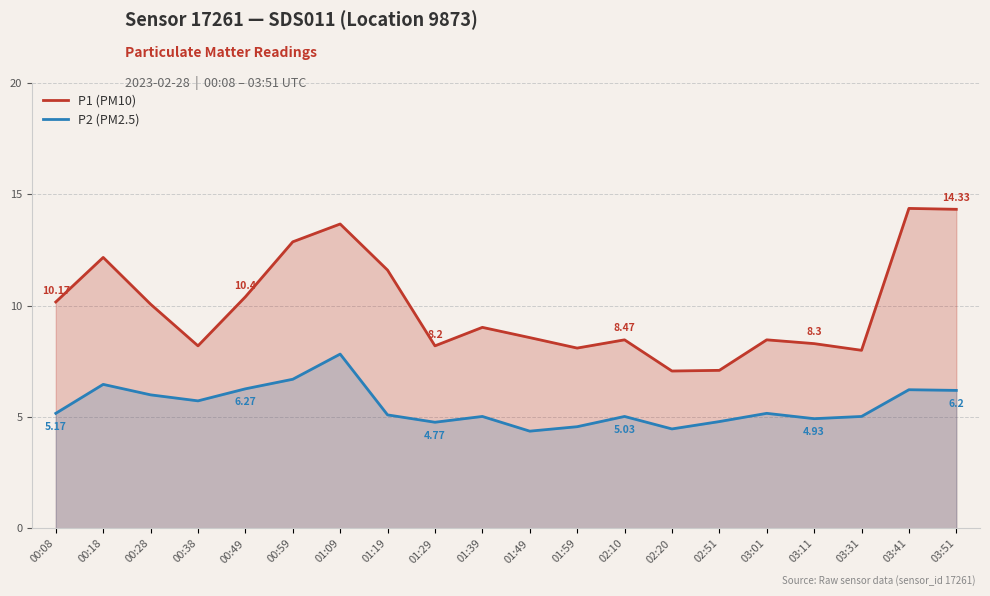

Which series has the largest total across all categories?

P1 (PM10)